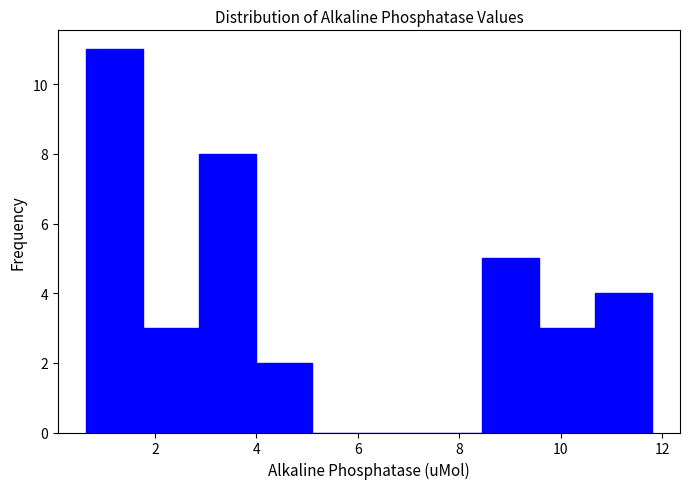

How tall is the bar that spans 4.0 to 5.2 on the x-axis? Neither the bar edges nor the heights are printed on the chart, so give them approximately, as read against the axes.

2